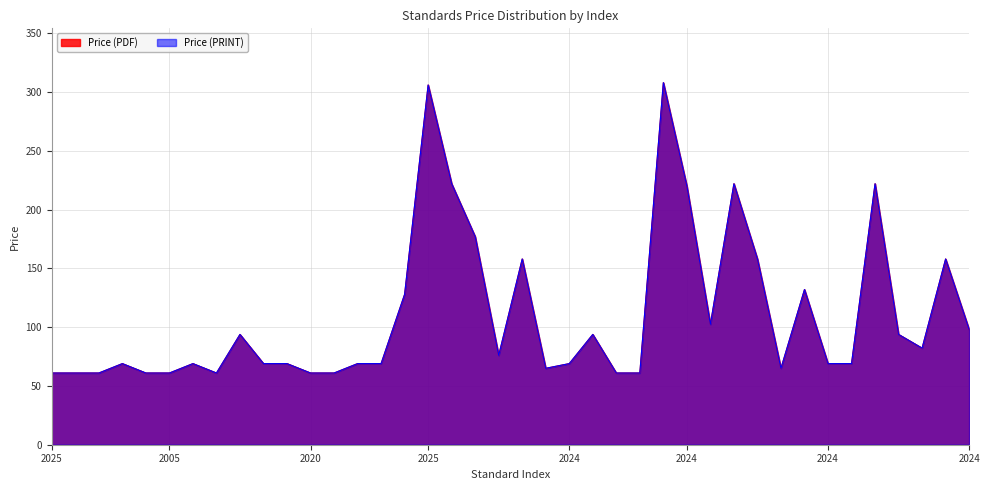

Read the Price (PDF) value at 2024.

98.0